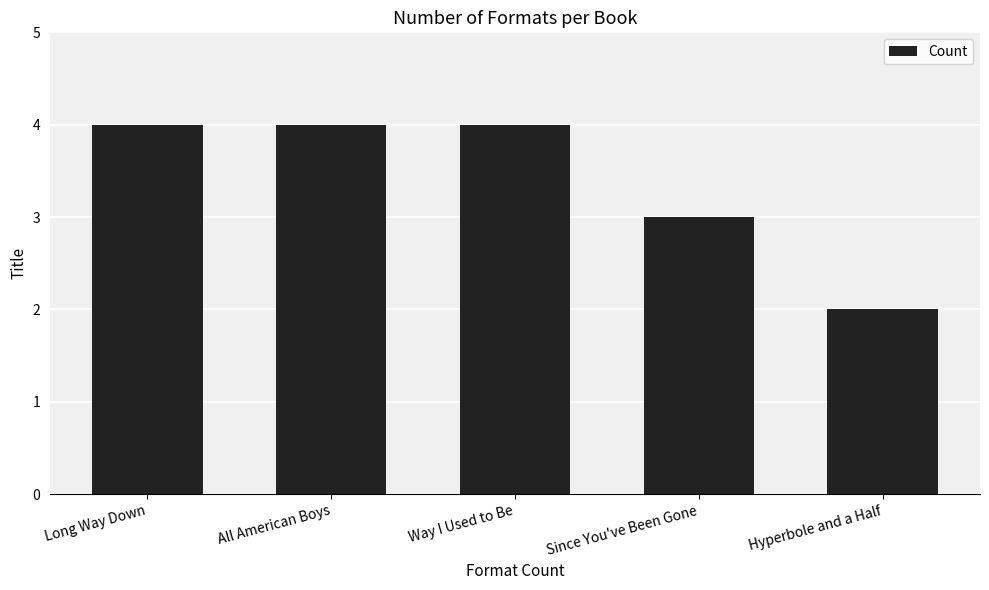

What is the minimum value shown in the chart?

2